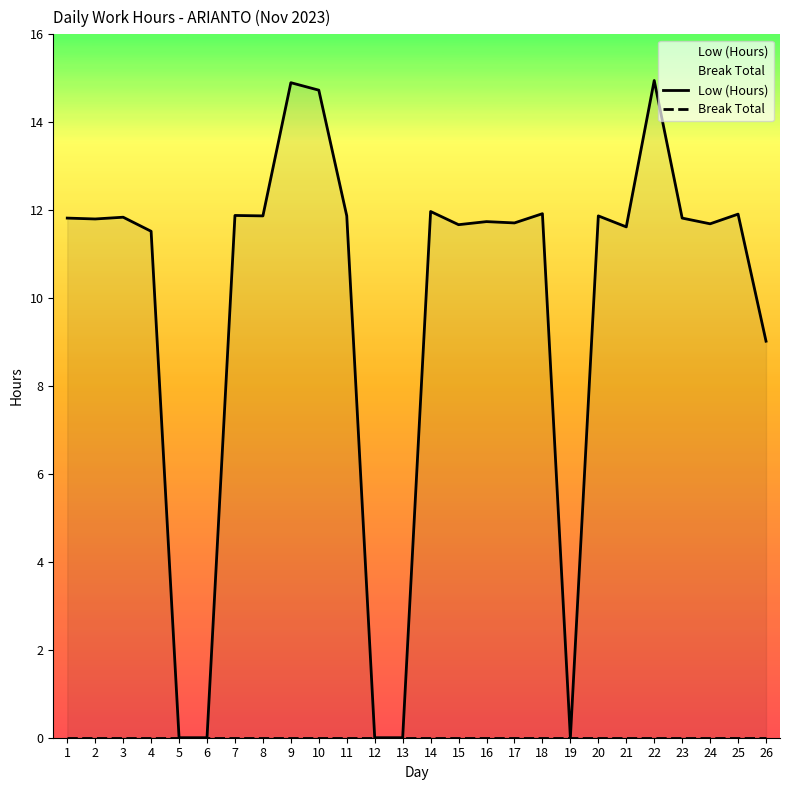

What is the spread (max minus min) of values at 2?

11.8